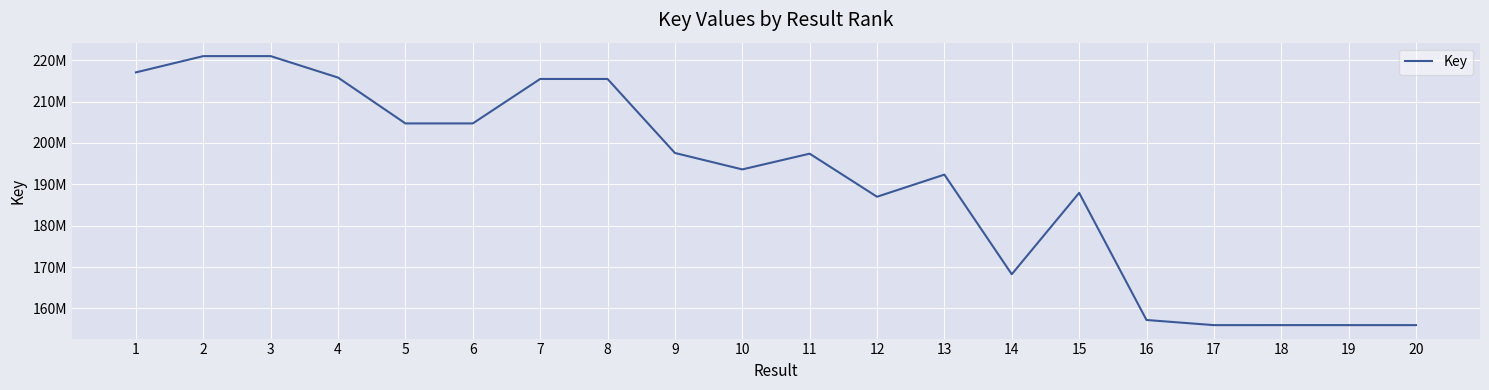

At which category does the data reach its first local peak?

3